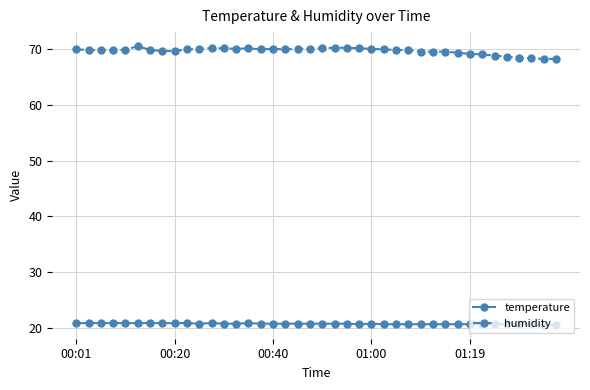

At how many categories does at least one series exceed 36?

40